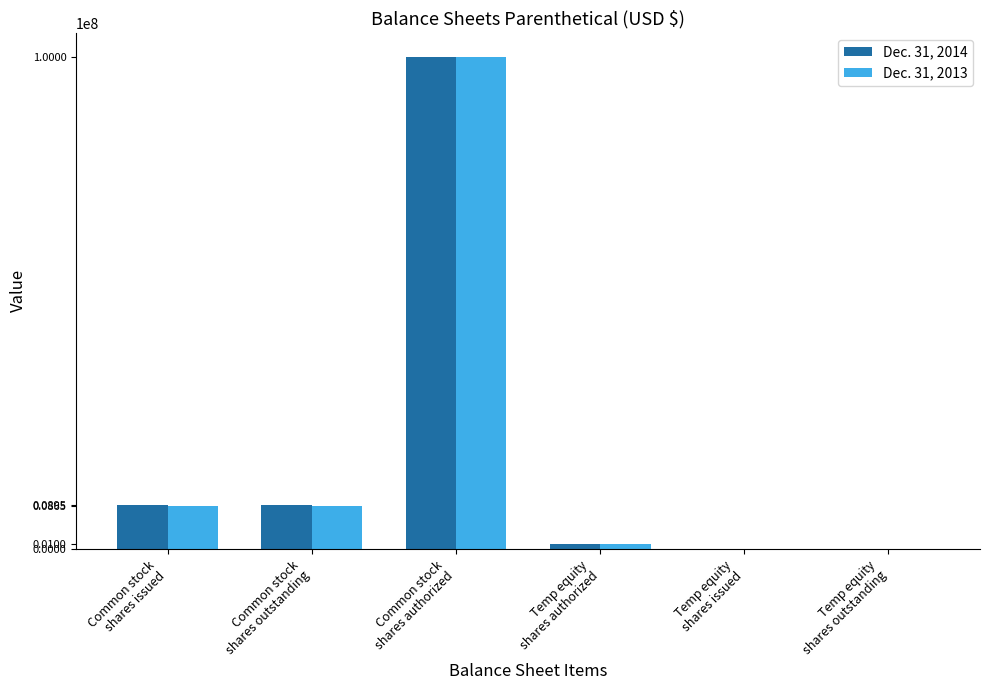

Is it true that Dec. 31, 2013 equals 8650417 at Common stock
shares issued?

True